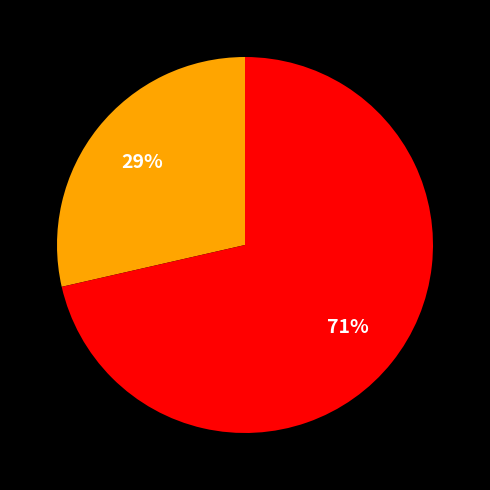

Does any single category account for the majority?

Yes